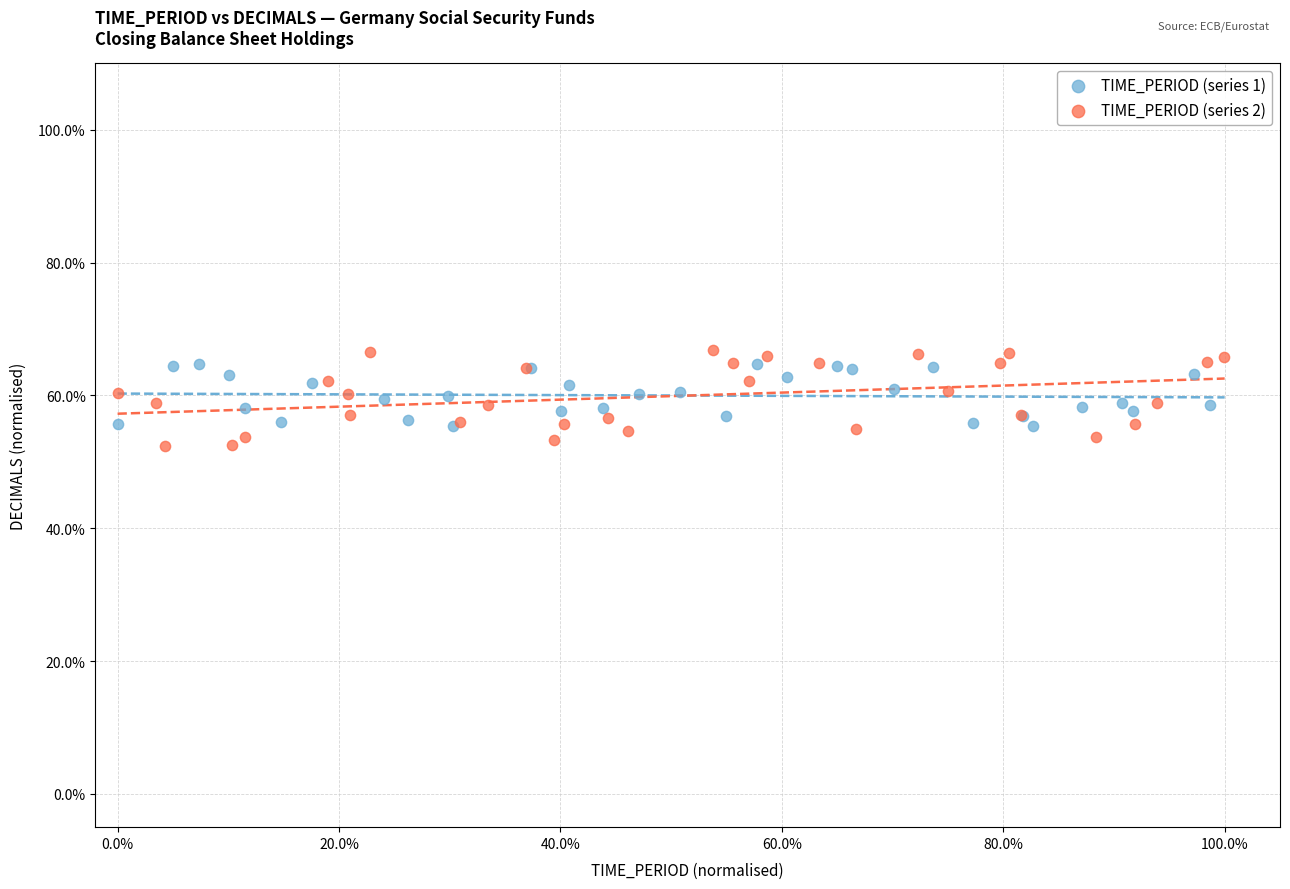

What are all the series names shown in the legend?

TIME_PERIOD (series 1), TIME_PERIOD (series 2)